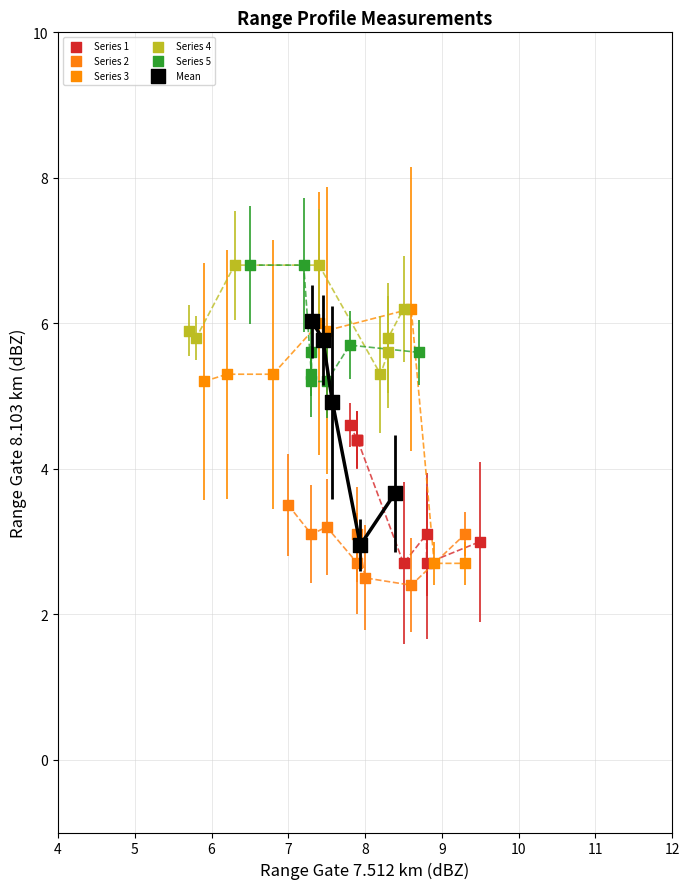

Which series reaches the minimum Y coordinate?

Series 2